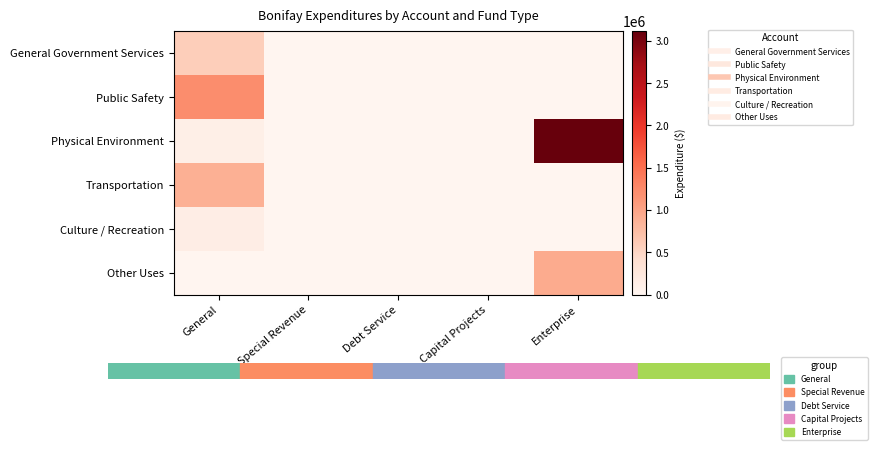

What is the difference between the highest and lowest values at General?

1210052